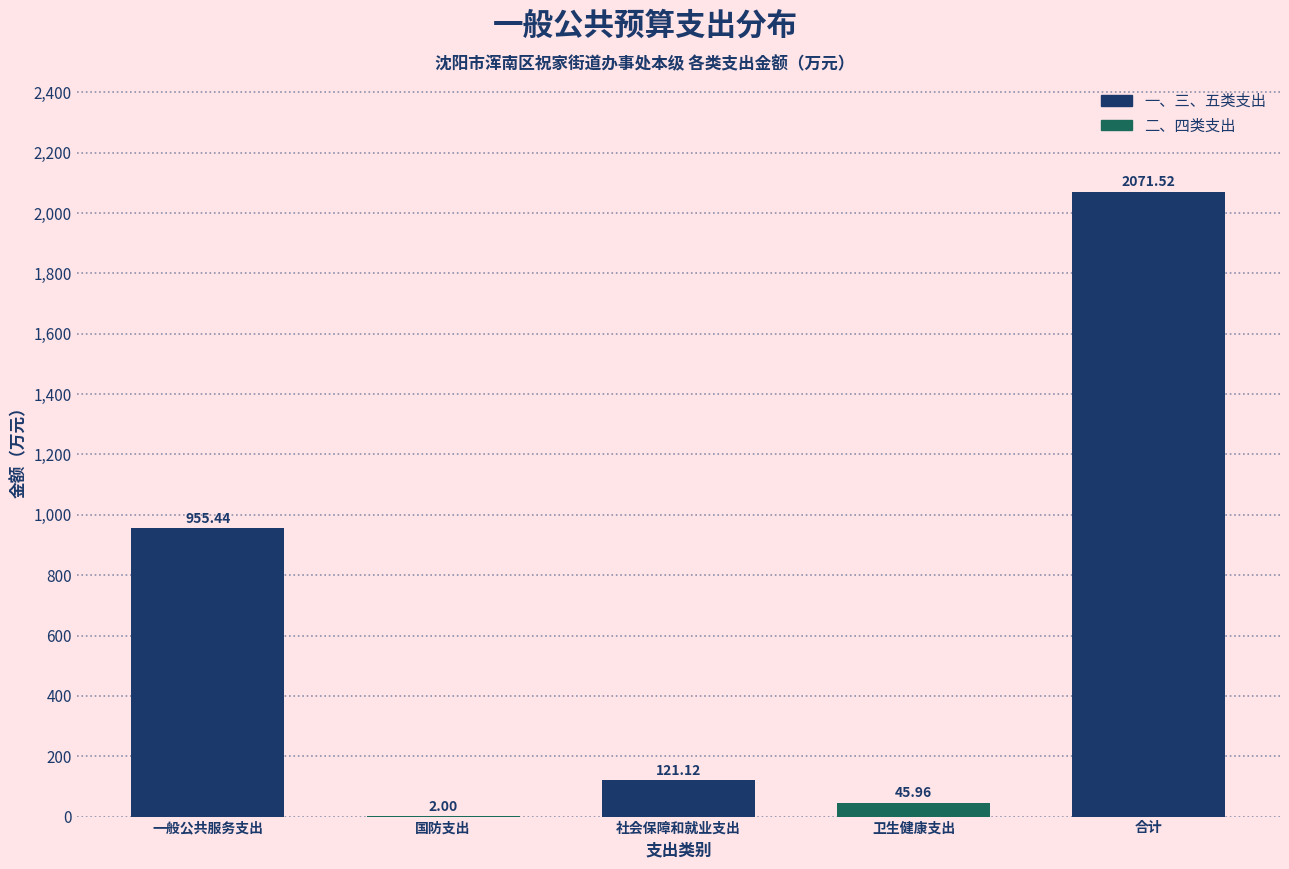

At which label is the value closest to 1036?

一般公共服务支出